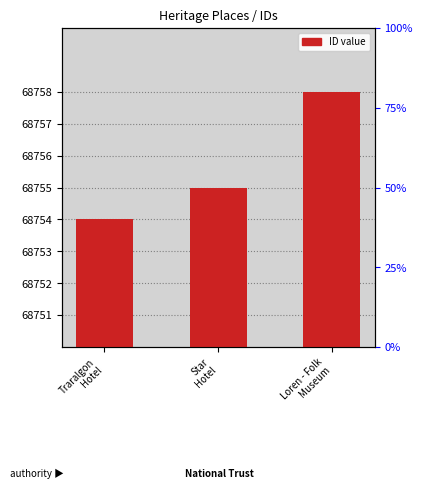

How many values are between 68754 and 68758?

3